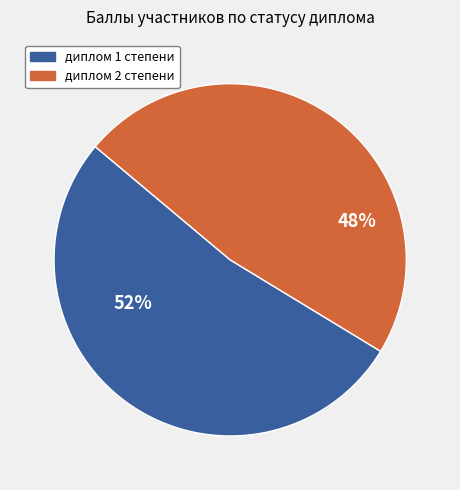

Between диплом 2 степени and диплом 1 степени, which is larger?

диплом 1 степени